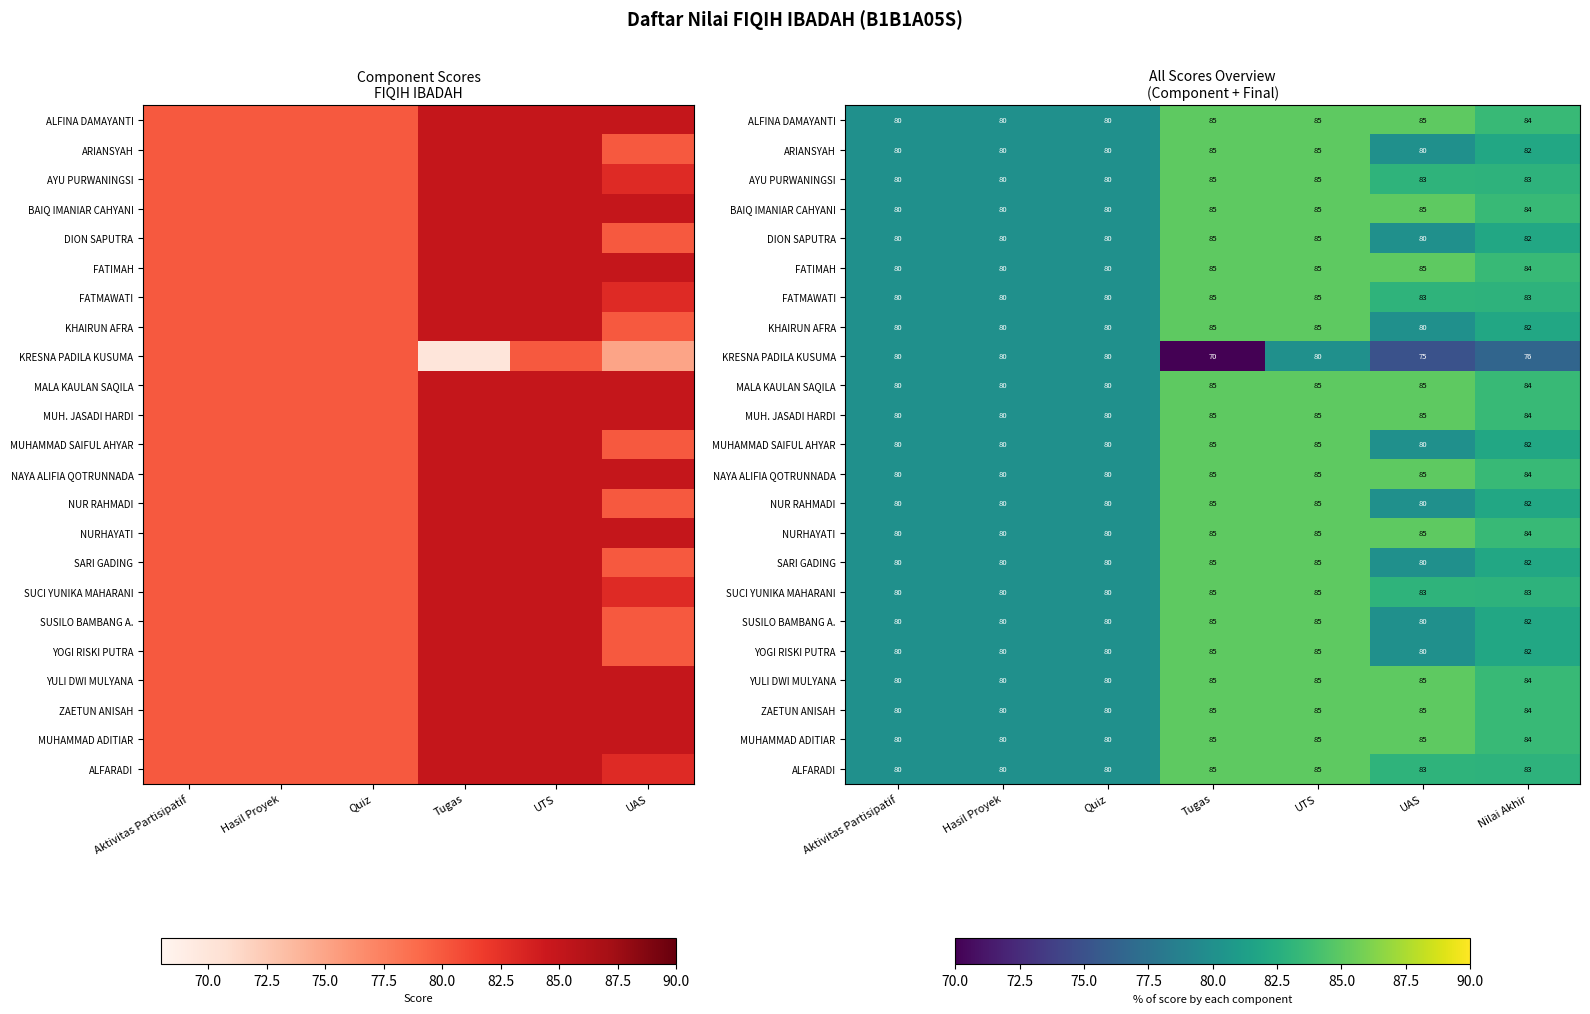

Which series changed the most between Aktivitas Partisipatif and Hasil Proyek?

ALFINA DAMAYANTI